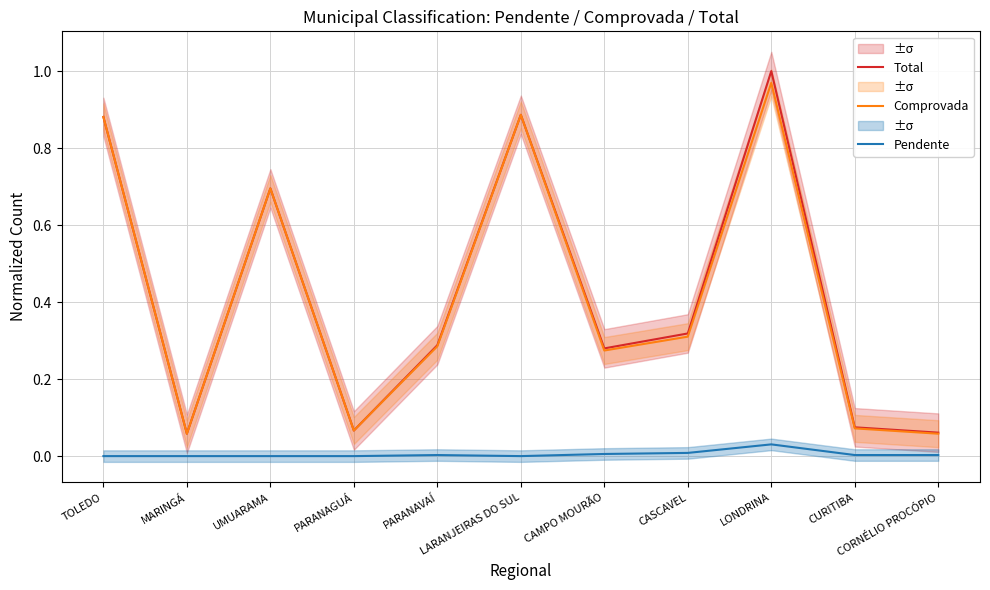

List the labels in order of Total value, largest first.

LONDRINA, LARANJEIRAS DO SUL, TOLEDO, UMUARAMA, CASCAVEL, PARANAVAÍ, CAMPO MOURÃO, CURITIBA, PARANAGUÁ, CORNÉLIO PROCÓPIO, MARINGÁ